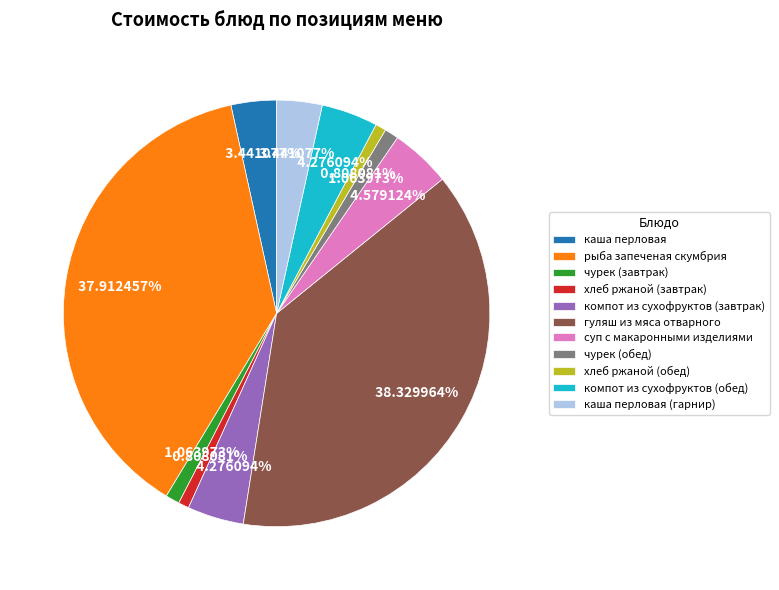

What is the ratio of the value at гуляш из мяса отварного to the value at рыба запеченая скумбрия?

1.0